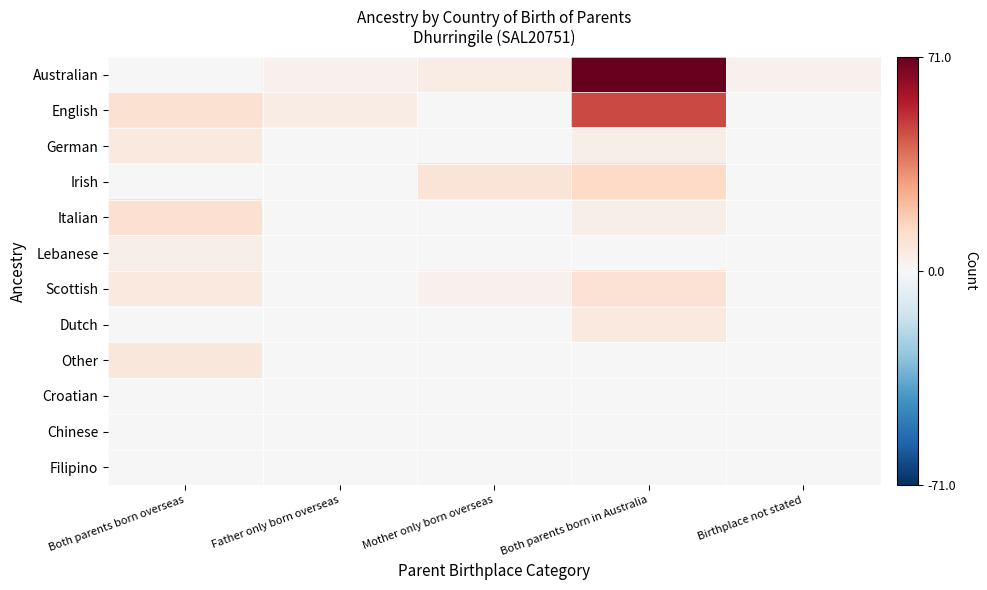

What is the difference between the highest and lowest values at Birthplace not stated?

3